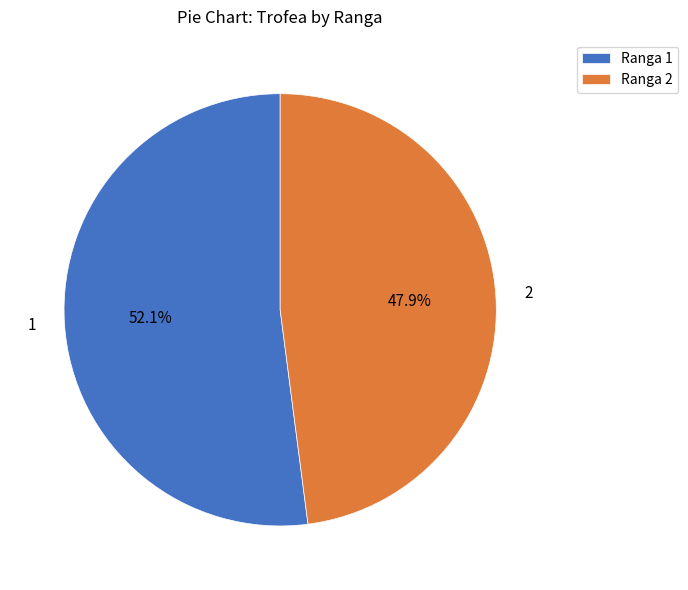

Rank the categories by value from lowest to highest.

2, 1